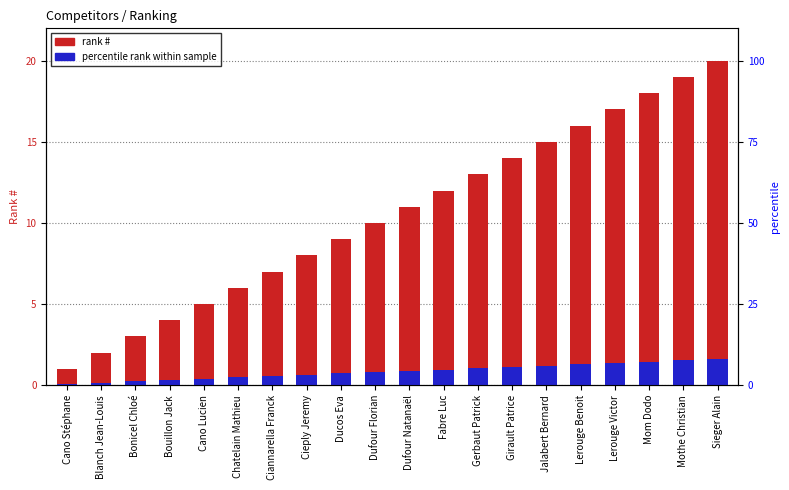

Reading right to left, extract all data points from this chart.

#: Sieger Alain=20.0	Mothe Christian=19.0	Mom Dodo=18.0	Lerouge Victor=17.0	Lerouge Benoit=16.0	Jalabert Bernard=15.0	Girault Patrice=14.0	Gerbaut Patrick=13.0	Fabre Luc=12.0	Dufour Natanaël=11.0	Dufour Florian=10.0	Ducos Eva=9.0	Cieply Jeremy=8.0	Ciannarella Franck=7.0	Chatelain Mathieu=6.0	Cano Lucien=5.0	Bouillon Jack=4.0	Bonicel Chloé=3.0	Blanch Jean-Louis=2.0	Cano Stéphane=1.0
percentile rank: Sieger Alain=1.6	Mothe Christian=1.5	Mom Dodo=1.4	Lerouge Victor=1.4	Lerouge Benoit=1.3	Jalabert Bernard=1.2	Girault Patrice=1.1	Gerbaut Patrick=1.0	Fabre Luc=1.0	Dufour Natanaël=0.9	Dufour Florian=0.8	Ducos Eva=0.7	Cieply Jeremy=0.6	Ciannarella Franck=0.6	Chatelain Mathieu=0.5	Cano Lucien=0.4	Bouillon Jack=0.3	Bonicel Chloé=0.2	Blanch Jean-Louis=0.2	Cano Stéphane=0.1